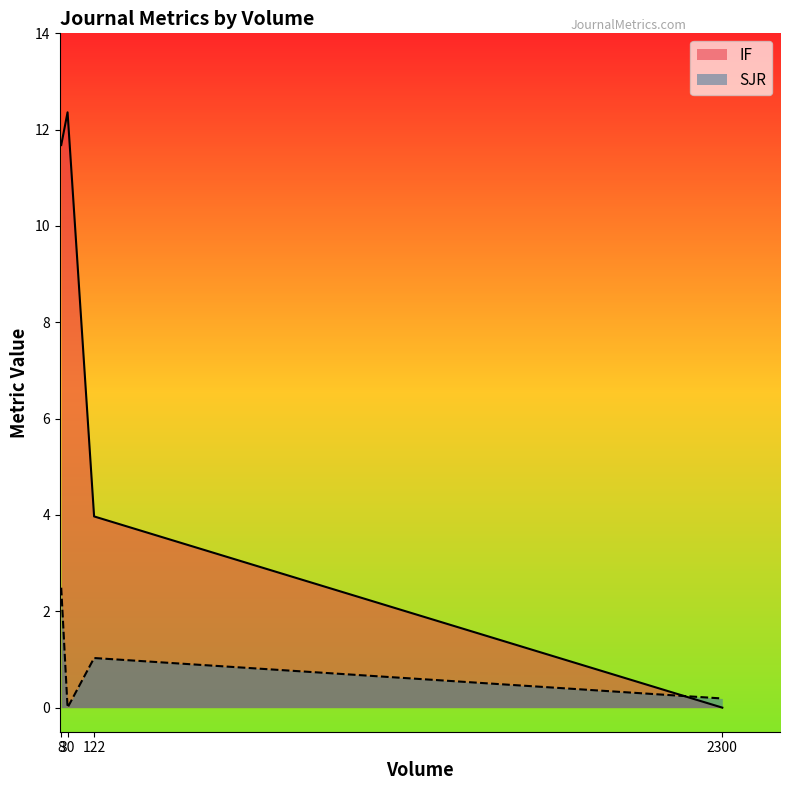

What is the value of the SJR point at the 4th from the left?

0.2